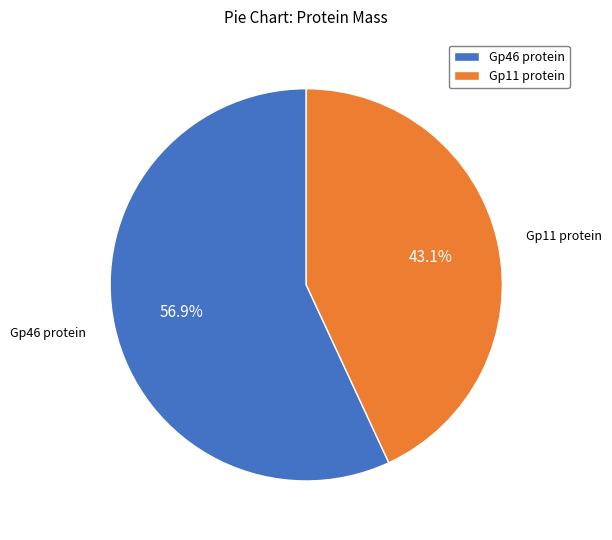

Count the number of slices in the pie.

2